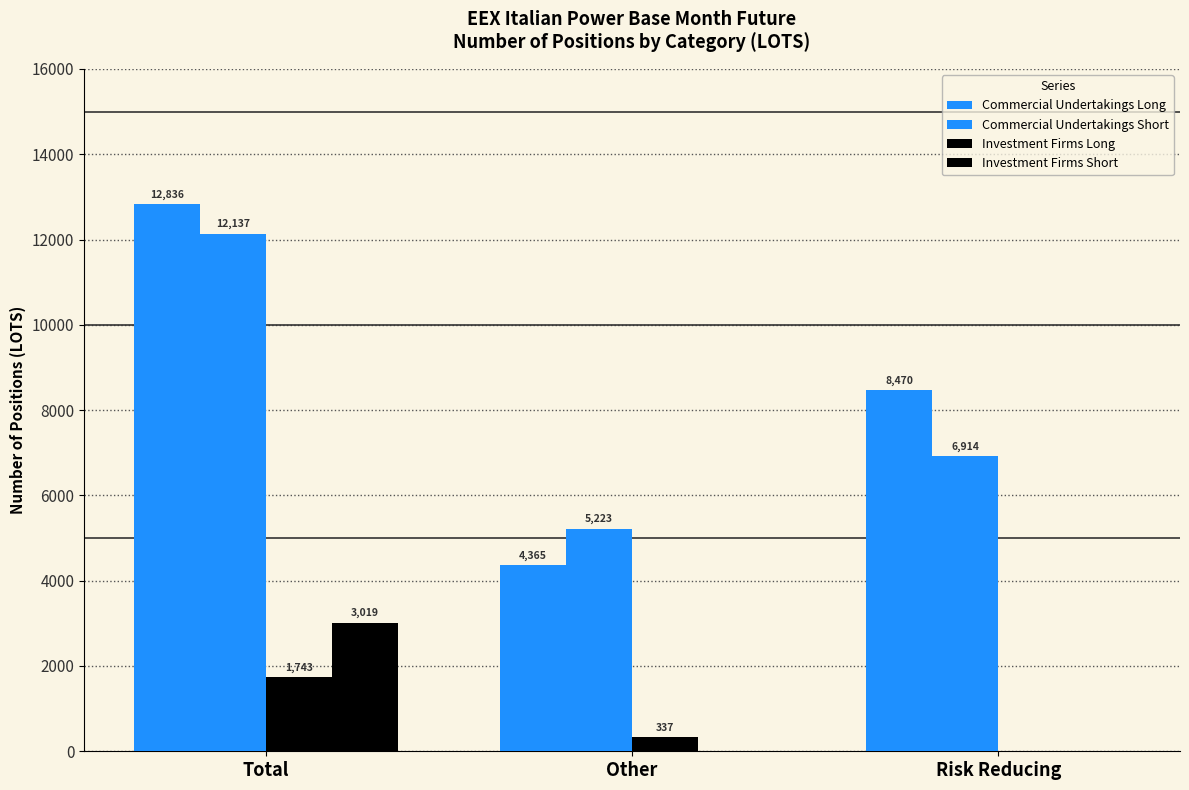

How many data points in Investment Firms Long are above 337?

2